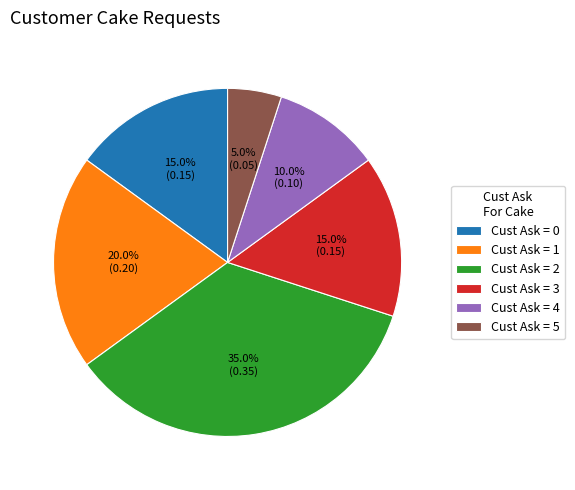

What portion of the pie excludes Cust Ask = 4?

90.0%